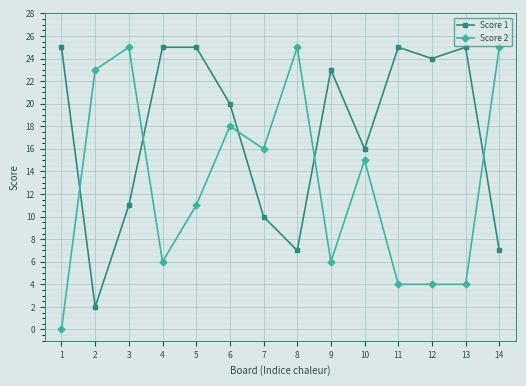

What is the difference between the Score 2 values at 8 and 5?

14